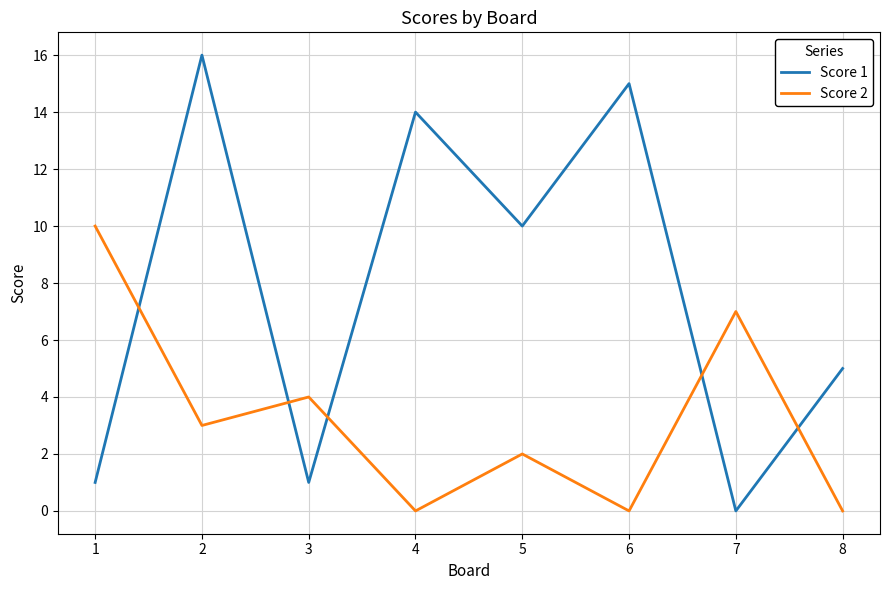

Reading left to right, list all the values displayed in this chart.

Score 1: 1=1	2=16	3=1	4=14	5=10	6=15	7=0	8=5
Score 2: 1=10	2=3	3=4	4=0	5=2	6=0	7=7	8=0